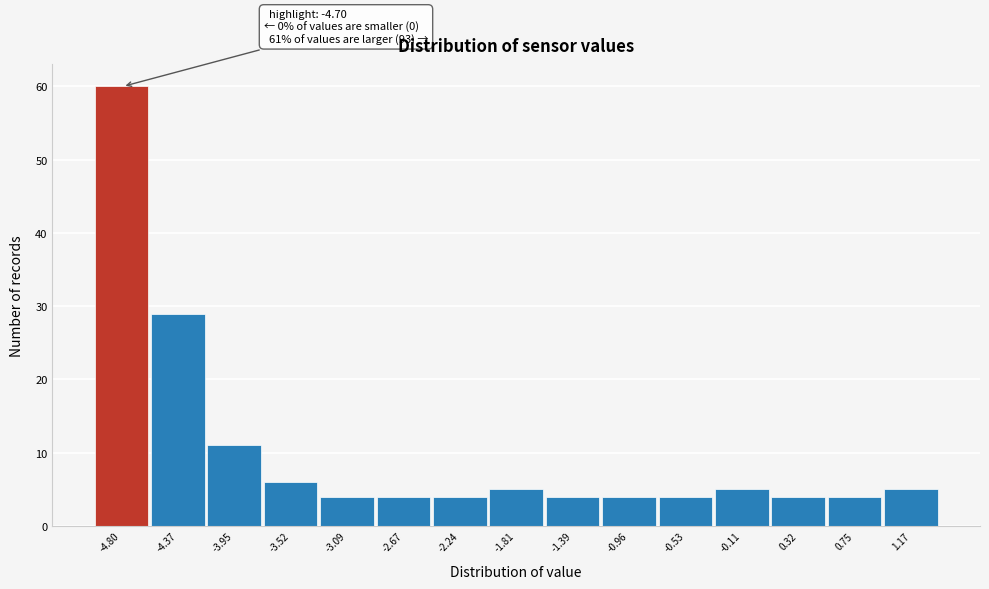

Reading left to right, what are all the values shown in this chart?

-4.80=60	-4.37=29	-3.95=11	-3.52=6	-3.09=4	-2.67=4	-2.24=4	-1.81=5	-1.39=4	-0.96=4	-0.53=4	-0.11=5	0.32=4	0.75=4	1.17=5